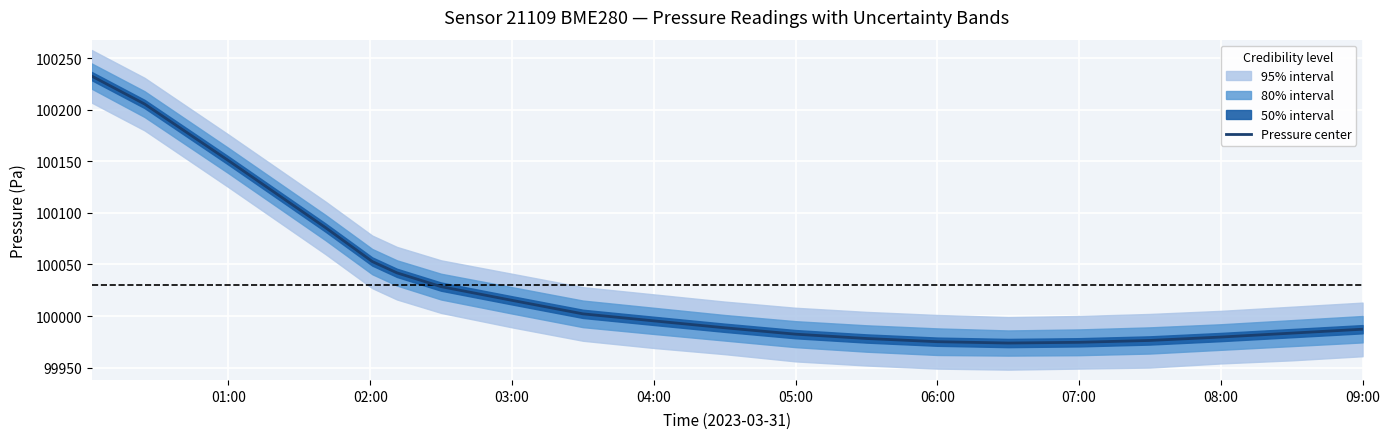

True or false: the data shows 99982.4 at 05:00.

True